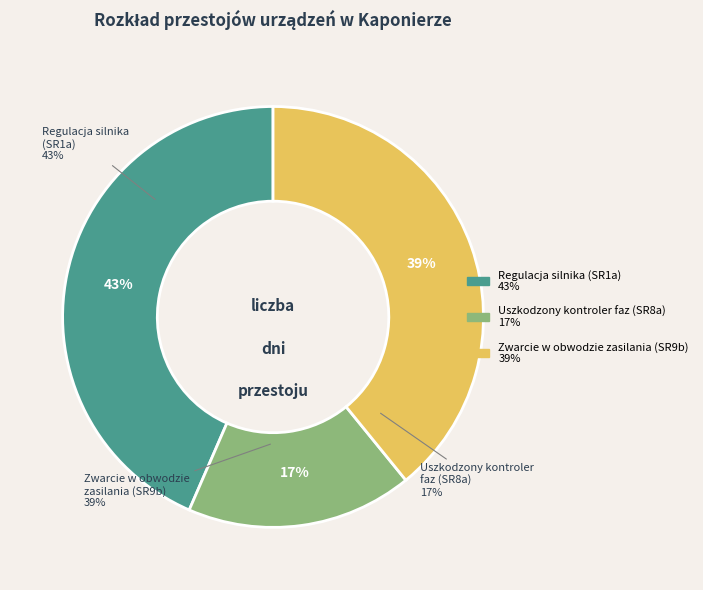

True or false: Regulacja silnika (SR1a) accounts for 57% of the total.

False